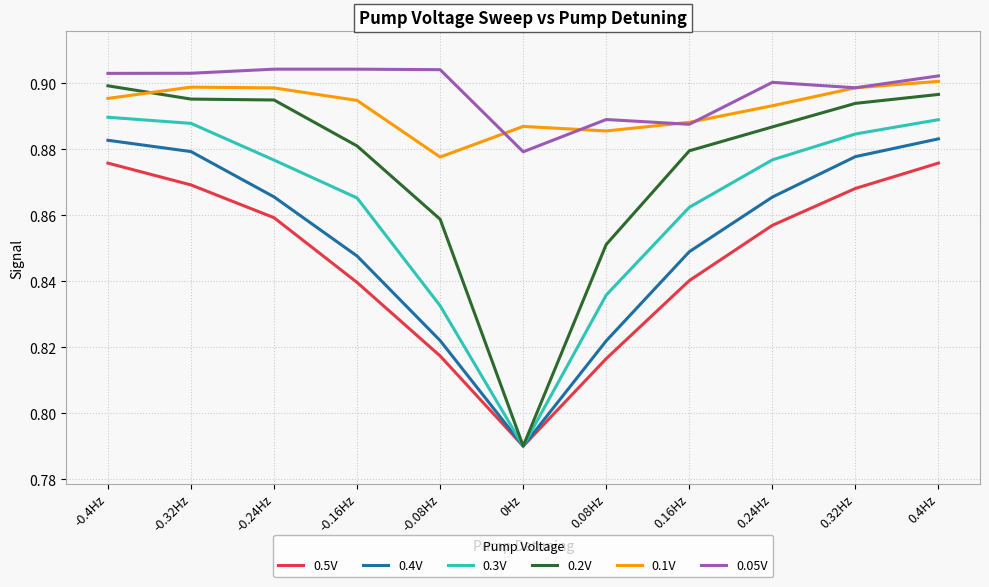

Count the 0.3V values in the range 0 to 1.

11